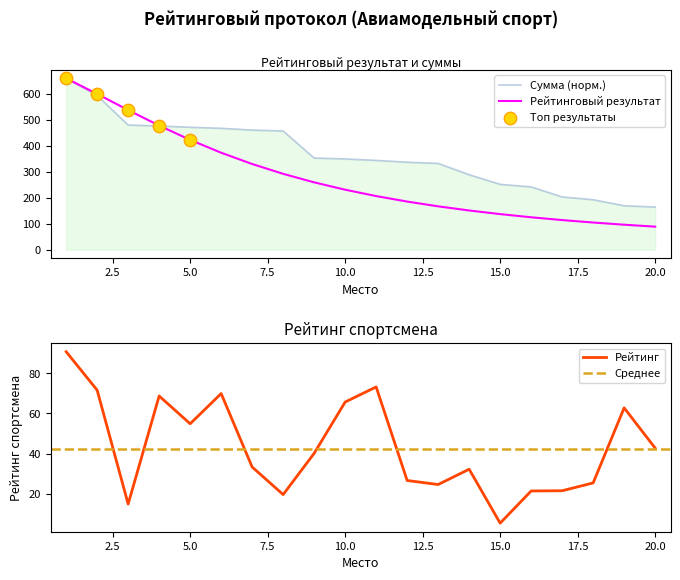

Which series contains the highest Y value?

Рейтинговый результат